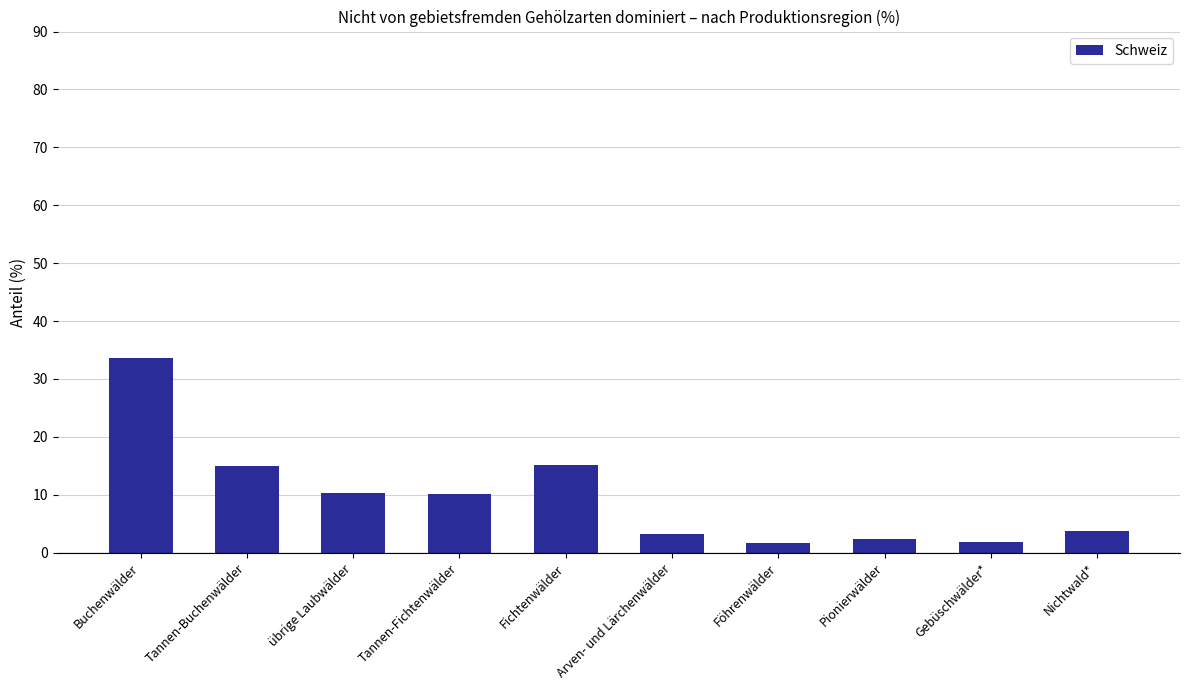

Count the number of values greater than 10.

5